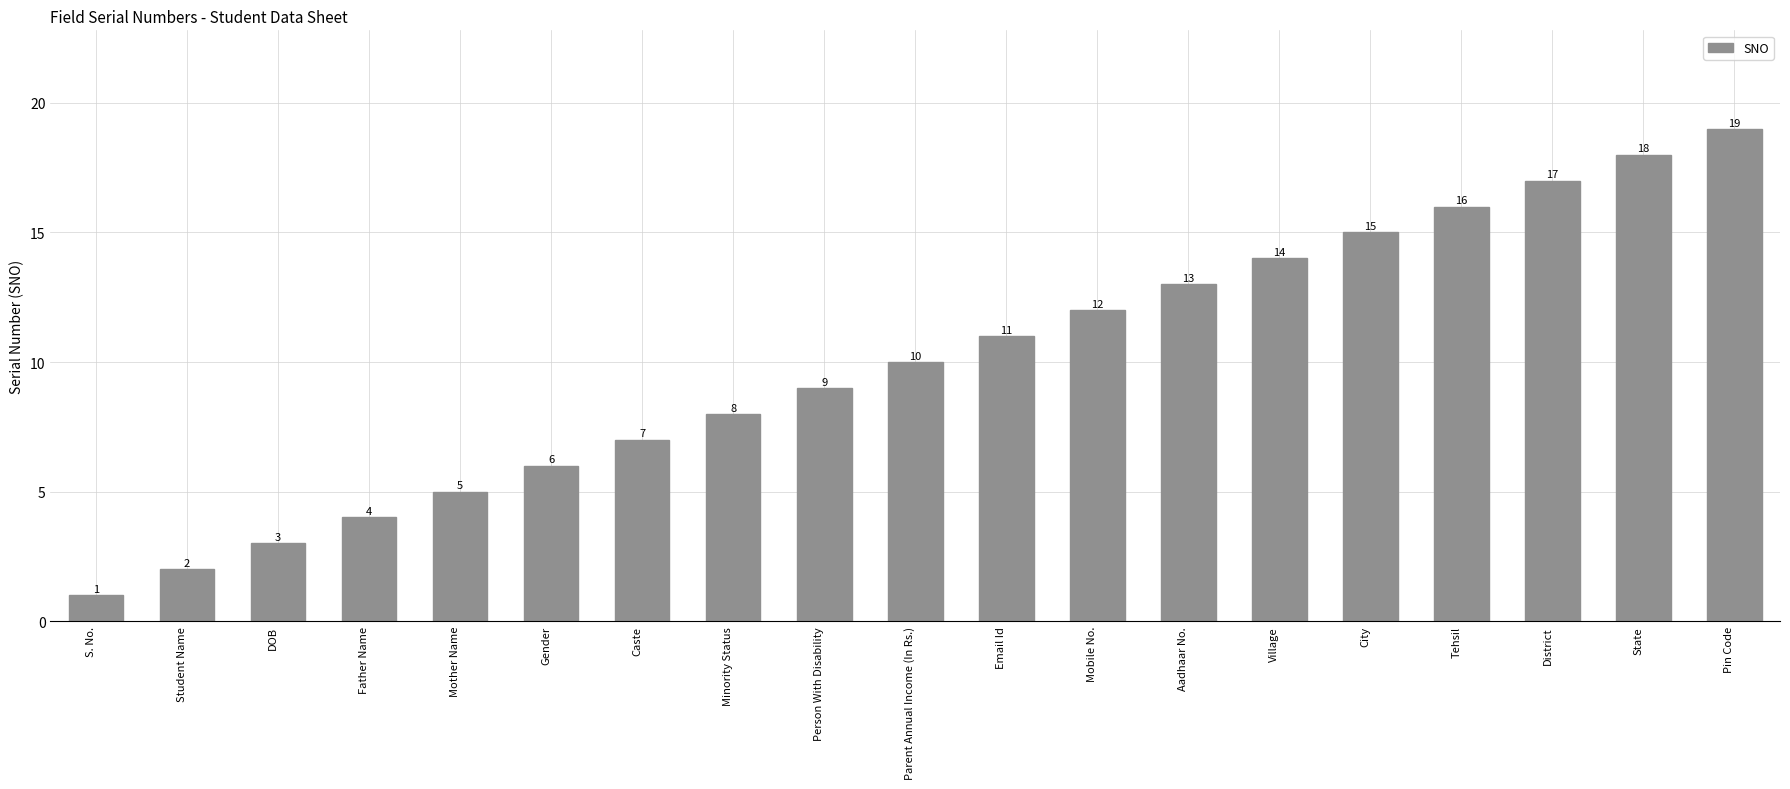

List the labels in order of value, largest first.

Pin Code, State, District, Tehsil, City, Village, Aadhaar No., Mobile No., Email Id, Parent Annual Income (In Rs.), Person With Disability, Minority Status, Caste, Gender, Mother Name, Father Name, DOB, Student Name, S. No.